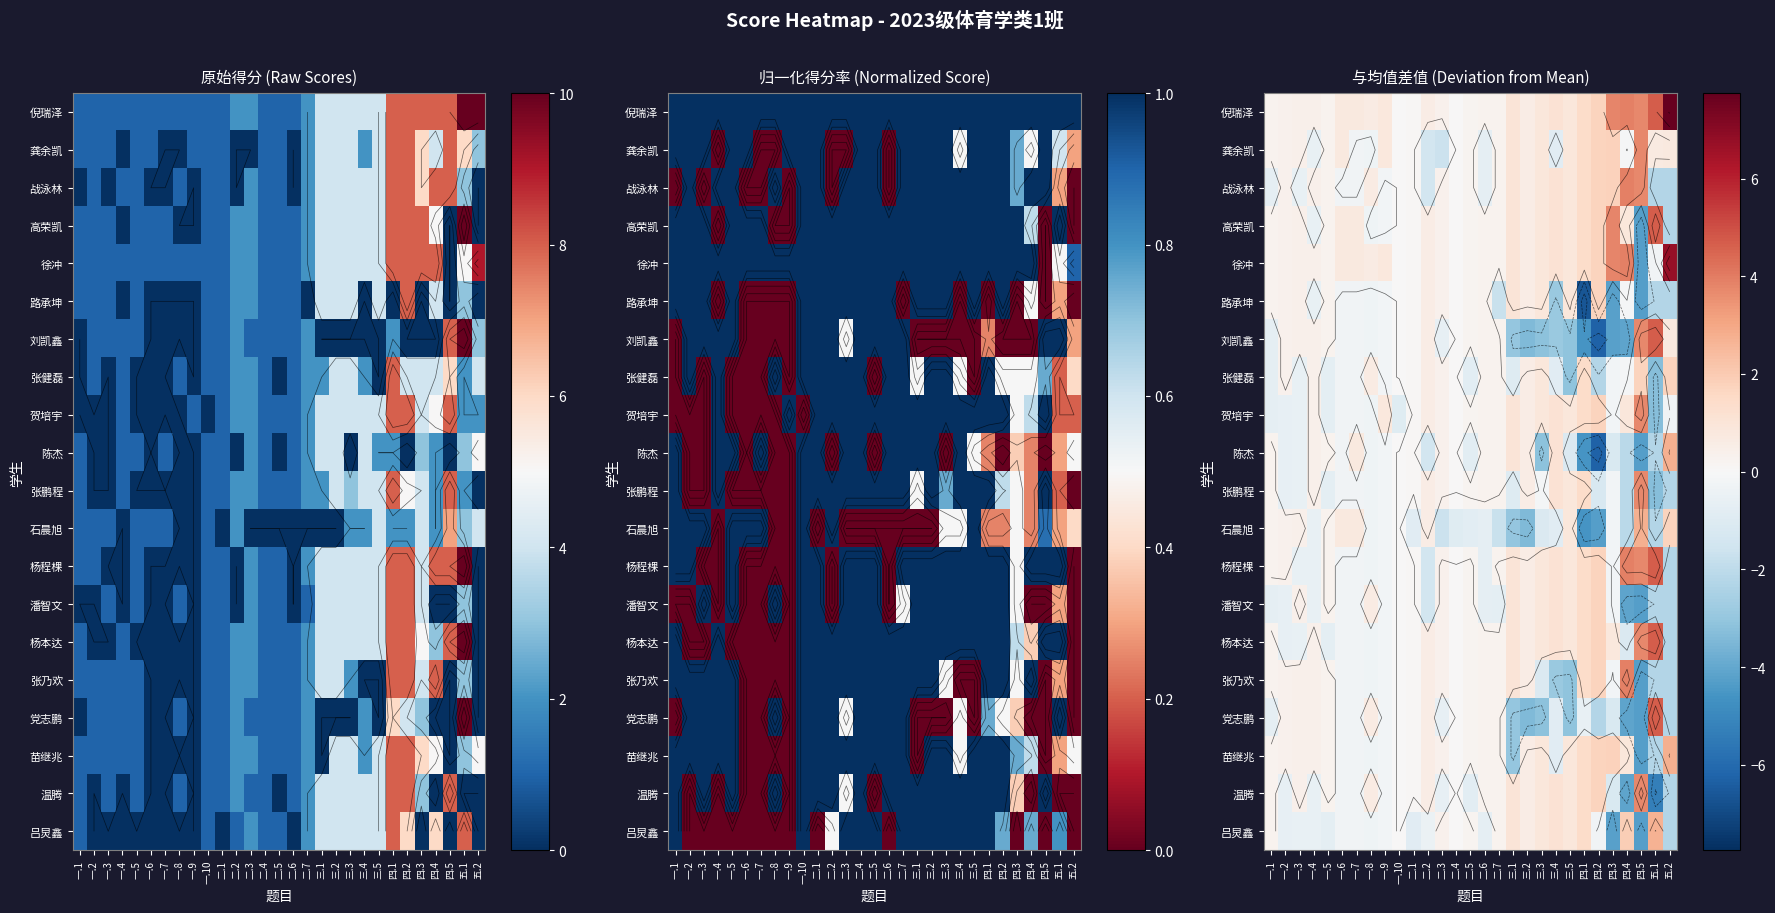

What is the difference between the second highest and second lowest values in the 石晨旭 series?

6.0